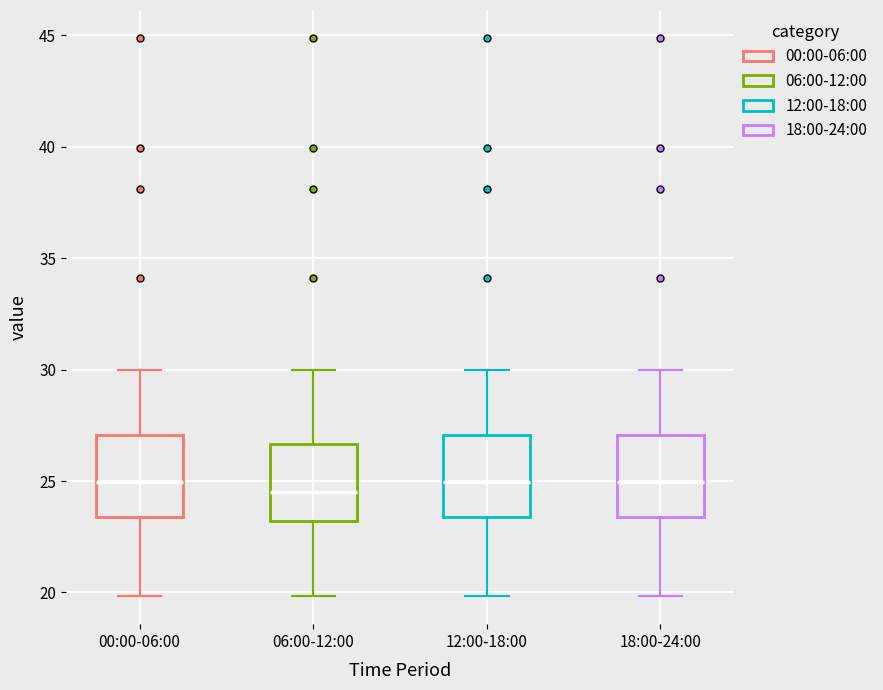

Reading left to right, transcribe this box plot: for each box, give where its median line is, the range the box spans, and where its two whiskers end, as read against the y-axis. The values are not printed on the chart, so give them approximately, as read against the axis.

00:00-06:00: median 25.0, box 23.5 to 27.0, whiskers 20.0 to 30.0
06:00-12:00: median 24.5, box 23.0 to 26.5, whiskers 20.0 to 30.0
12:00-18:00: median 25.0, box 23.5 to 27.0, whiskers 20.0 to 30.0
18:00-24:00: median 25.0, box 23.5 to 27.0, whiskers 20.0 to 30.0